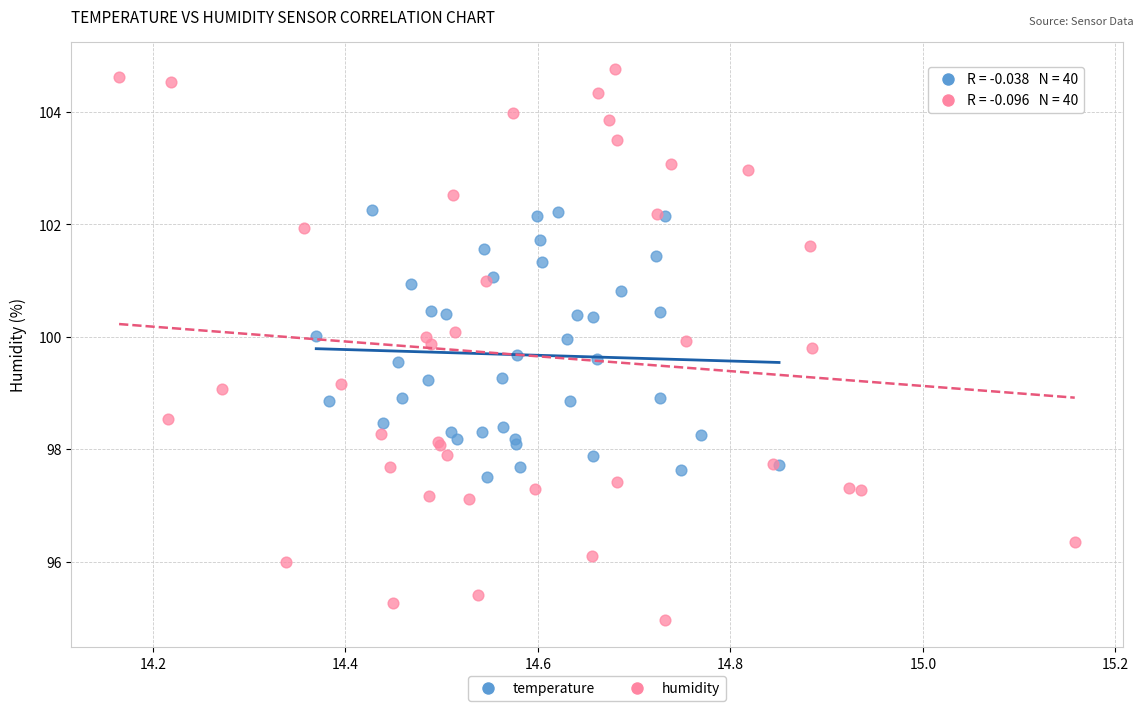

What are all the series names shown in the legend?

temperature, humidity